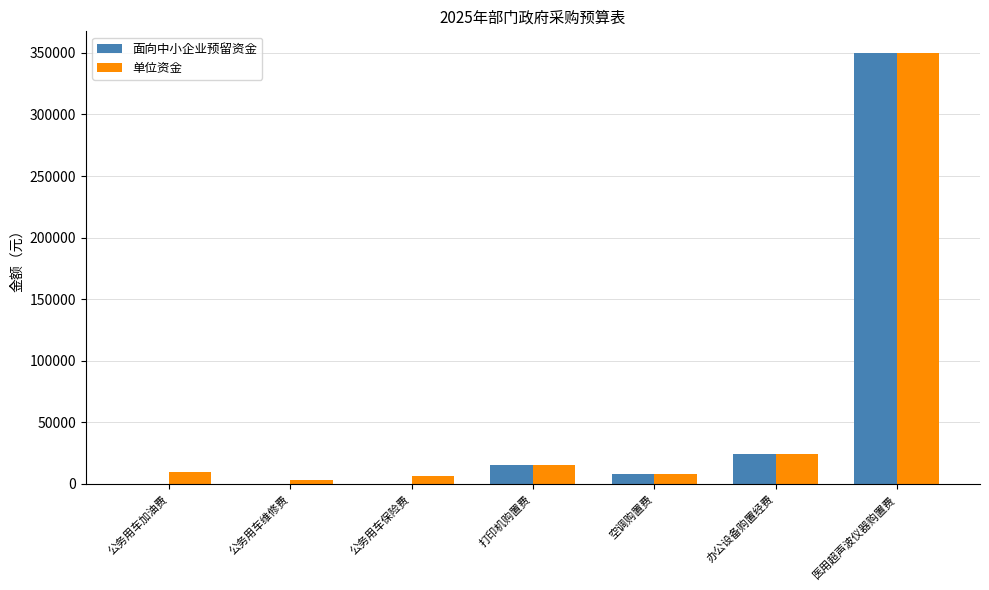

Which series changed the most between 公务用车加油费 and 公务用车维修费?

单位资金